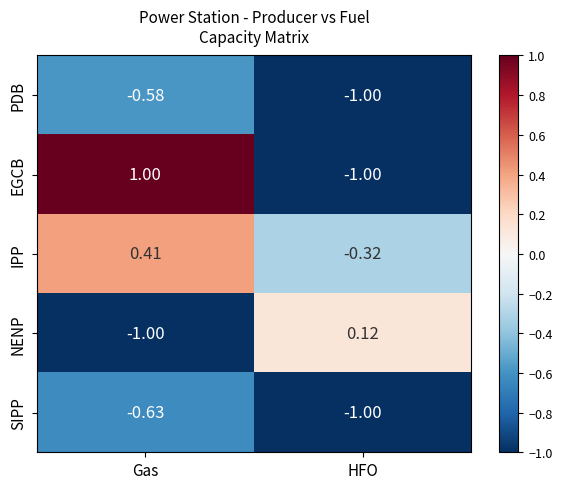

At which label is NENP closest to 0?

HFO